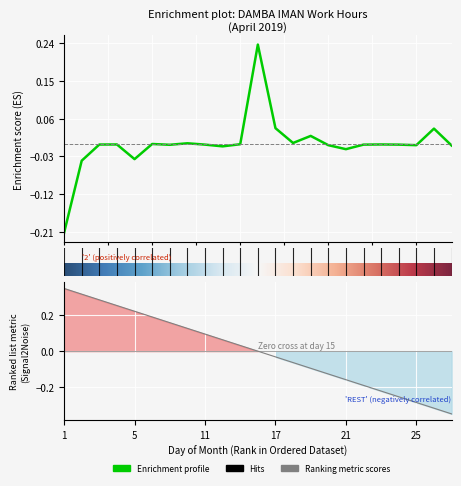

The value at 15.0 is -0.0. True or false?

False